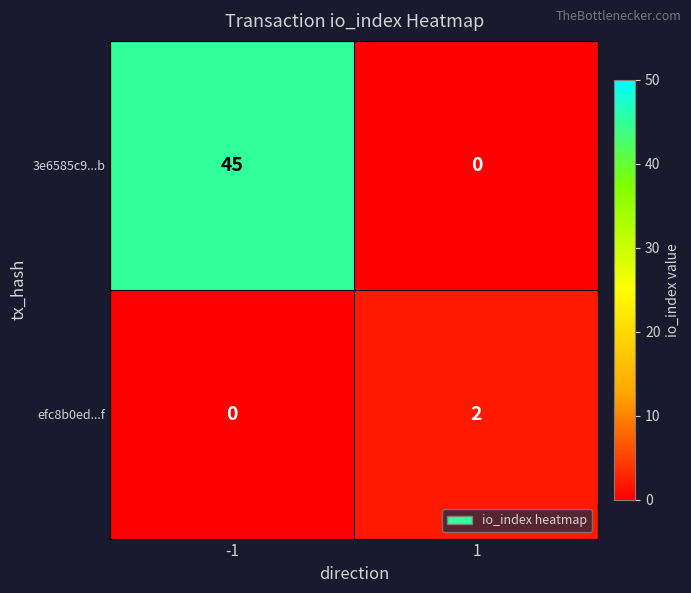

List the series in order of their peak value, highest first.

3e6585c9...b, efc8b0ed...f